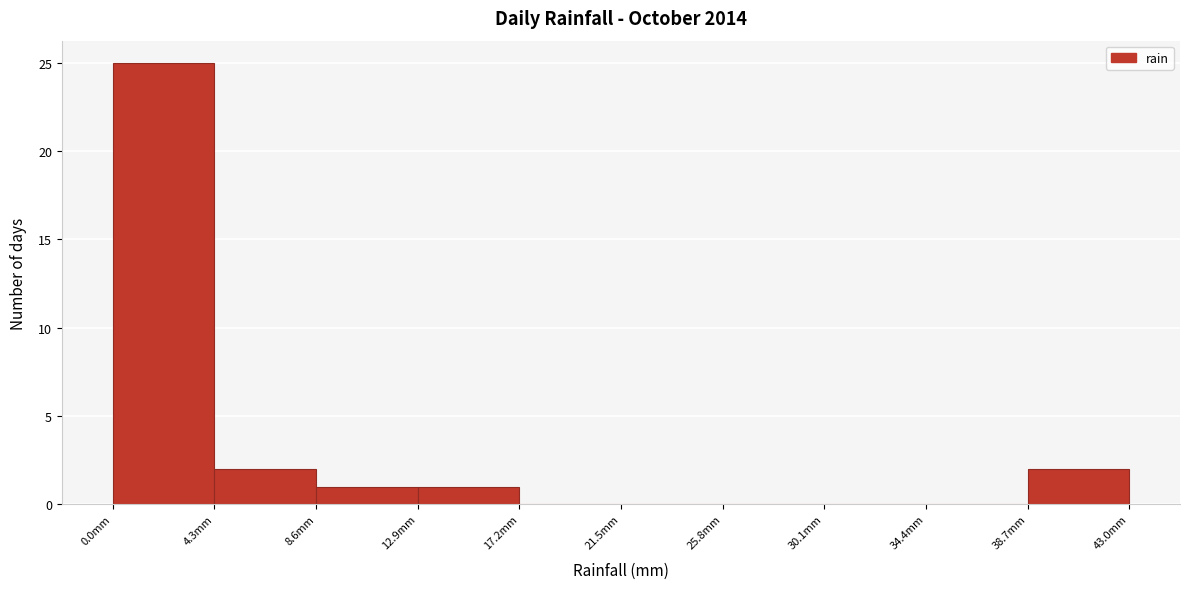

Reading left to right, transcribe this chart: for each bar, give the range it covers on the x-axis and its height. Neither the bar edges nor the heights are printed on the chart, so give them approximately, as read against the axes.

0.0 to 4.3: 25
4.3 to 8.6: 2
8.6 to 12.9: 1
12.9 to 17.2: 1
17.2 to 21.5: 0
21.5 to 25.8: 0
25.8 to 30.1: 0
30.1 to 34.4: 0
34.4 to 38.7: 0
38.7 to 43.0: 2